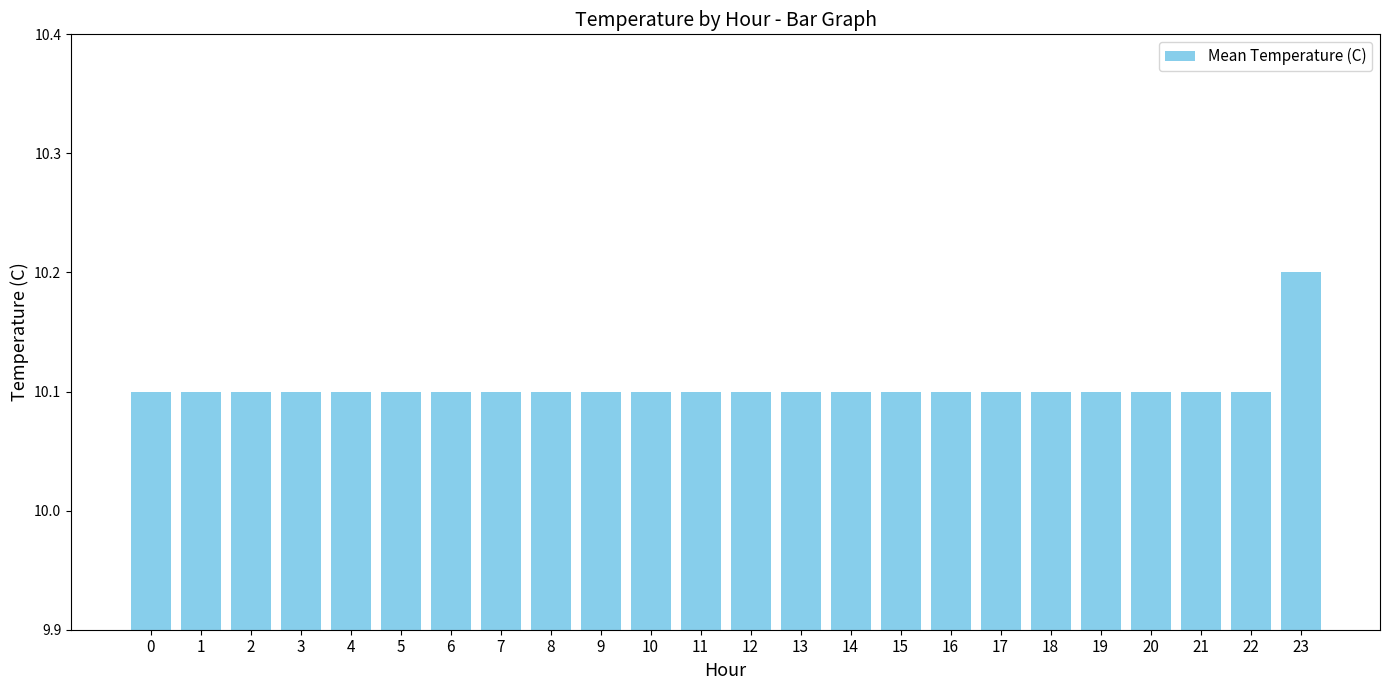

What is the maximum value shown in the chart?

10.2